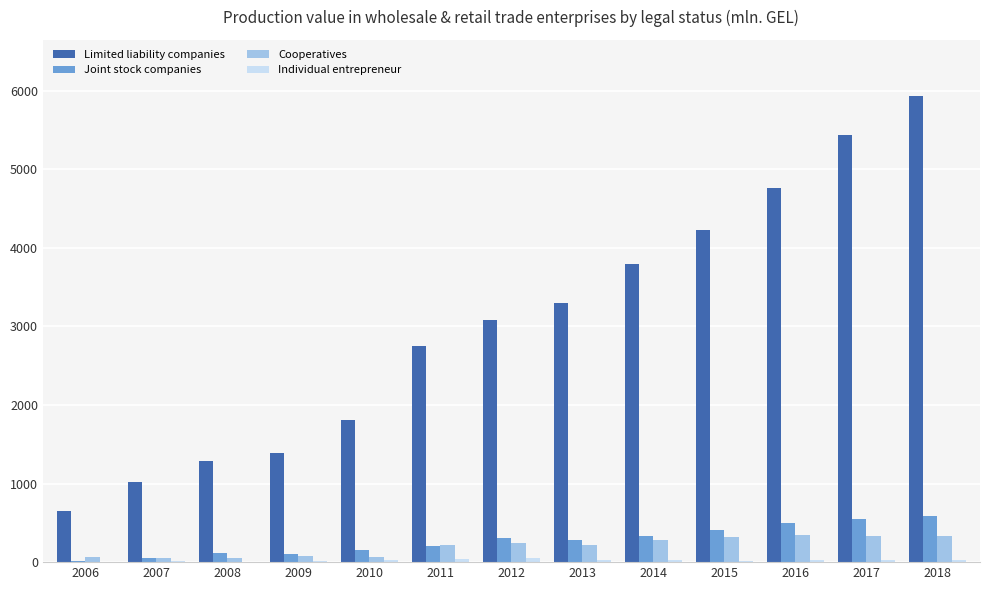

What is the greatest value displayed?

5935.8